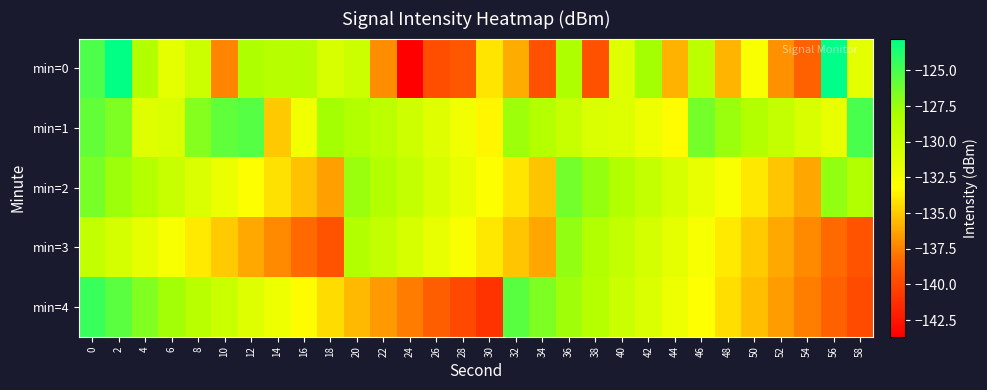

Rank the series at 34 from lowest to highest value.

min=0, min=3, min=2, min=1, min=4